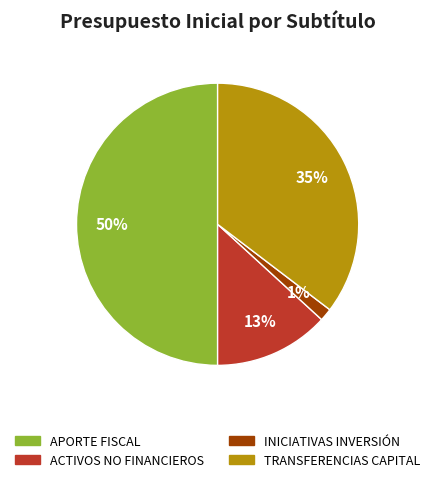

To the nearest percent, what is the difference between the largest and smallest slice percentages?

49%